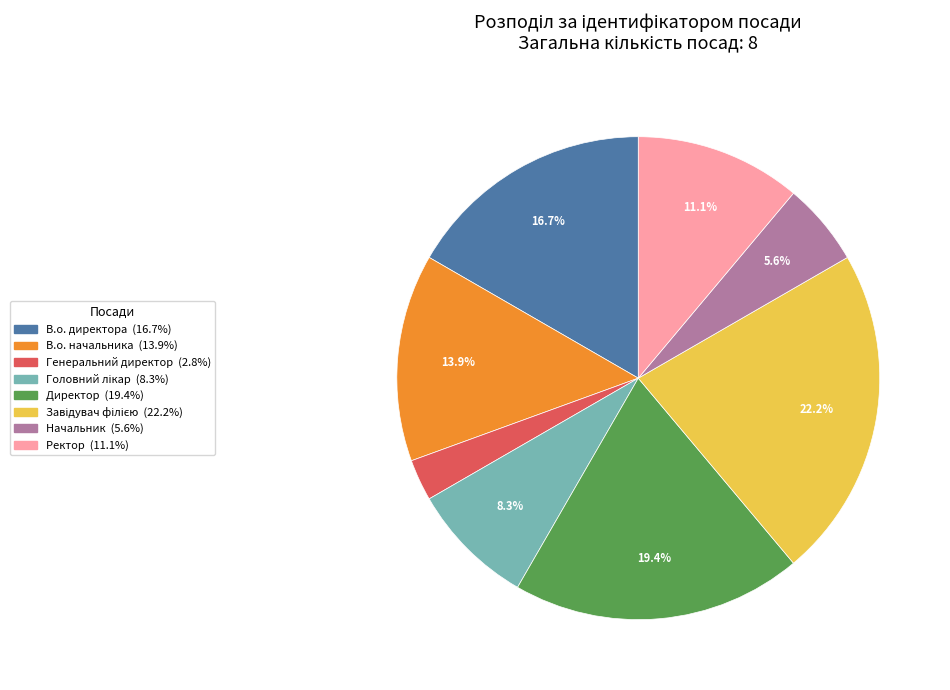

What percentage is the Генеральний директор slice, to the nearest percent?

3%